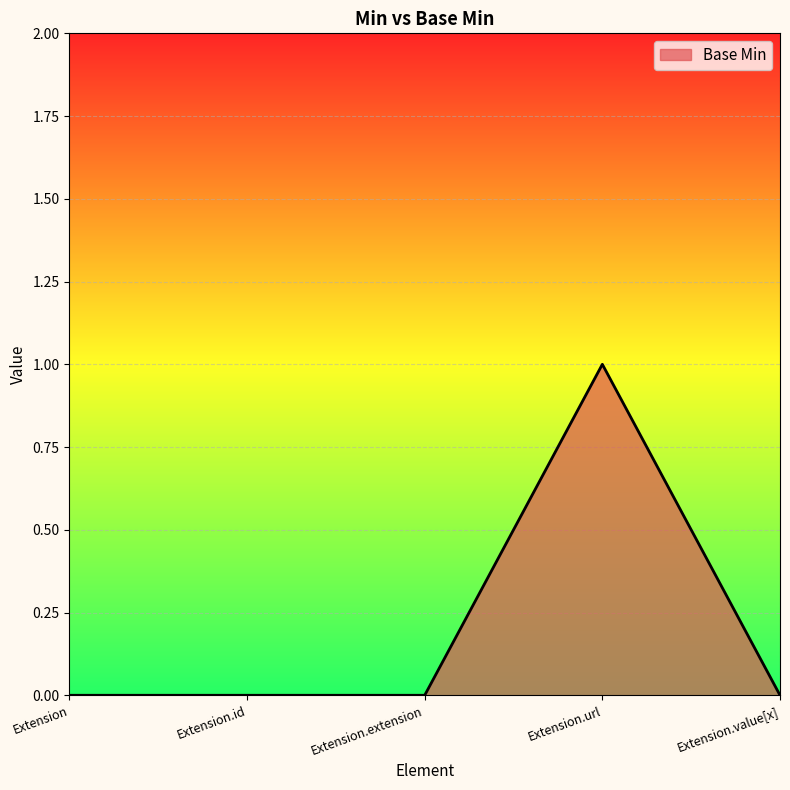

Between Extension.value[x] and Extension.url, which is larger?

Extension.url